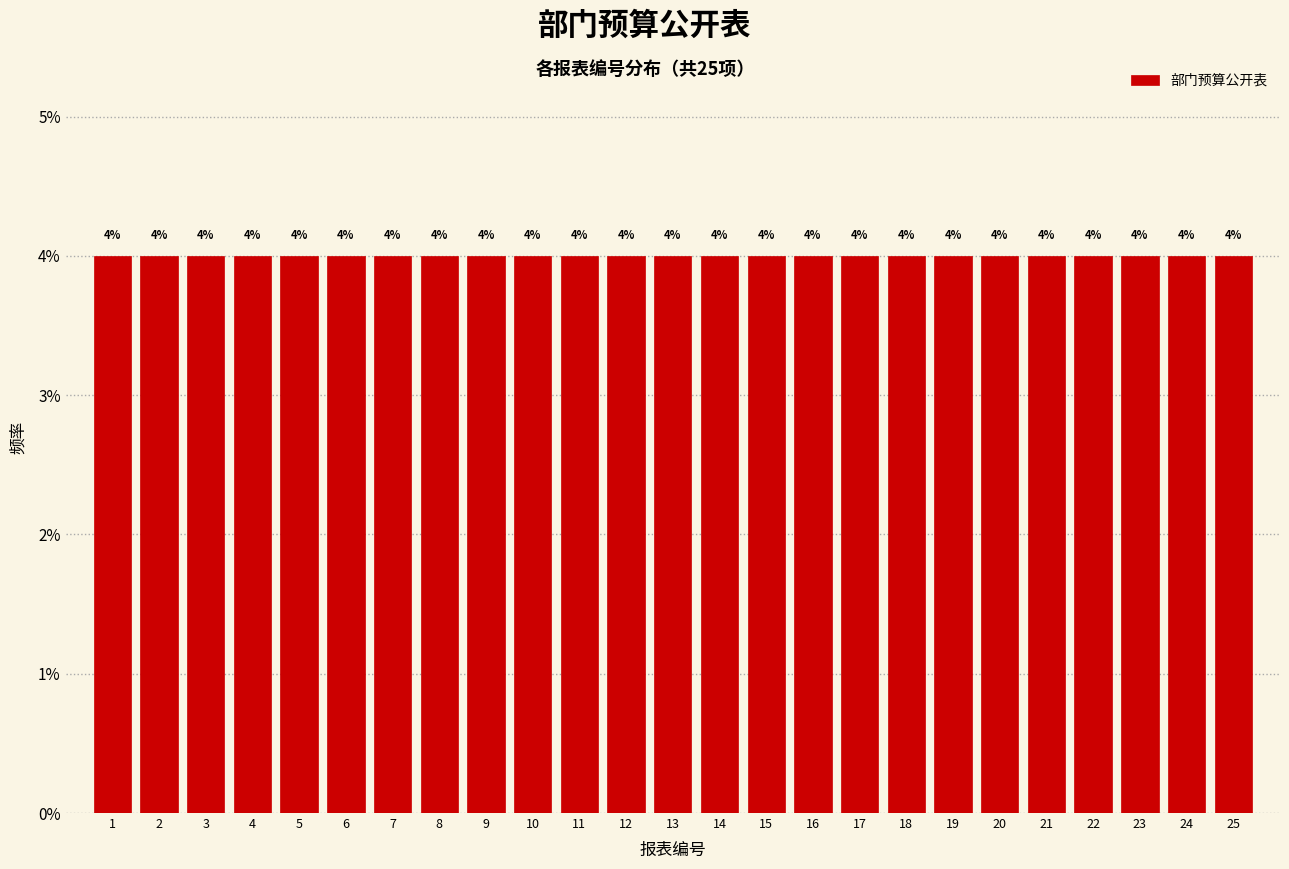

Reading left to right, transcribe this chart: for each bar, give the range it covers on the x-axis and its height.

0.5 to 1.5: 4
1.5 to 2.5: 4
2.5 to 3.5: 4
3.5 to 4.5: 4
4.5 to 5.5: 4
5.5 to 6.5: 4
6.5 to 7.5: 4
7.5 to 8.5: 4
8.5 to 9.5: 4
9.5 to 10.5: 4
10.5 to 11.5: 4
11.5 to 12.5: 4
12.5 to 13.5: 4
13.5 to 14.5: 4
14.5 to 15.5: 4
15.5 to 16.5: 4
16.5 to 17.5: 4
17.5 to 18.5: 4
18.5 to 19.5: 4
19.5 to 20.5: 4
20.5 to 21.5: 4
21.5 to 22.5: 4
22.5 to 23.5: 4
23.5 to 24.5: 4
24.5 to 25.5: 4